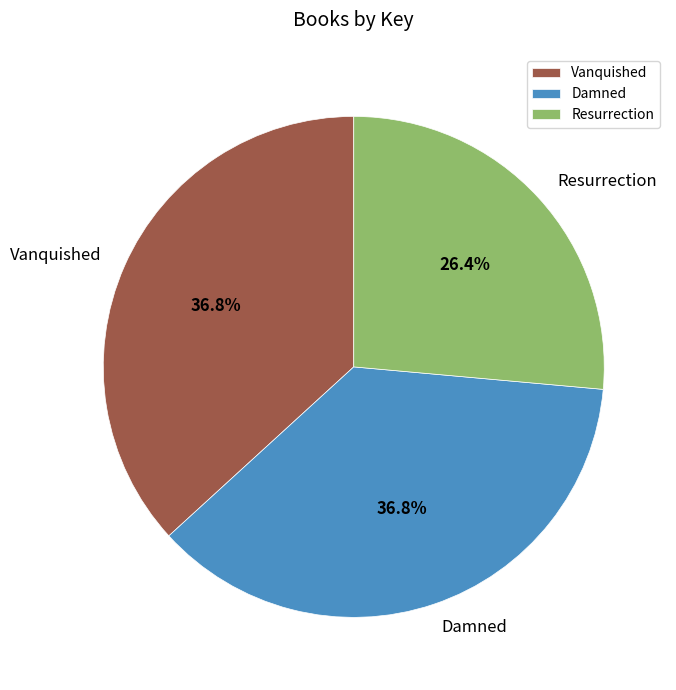

Is there any slice that represents more than half of the pie?

No